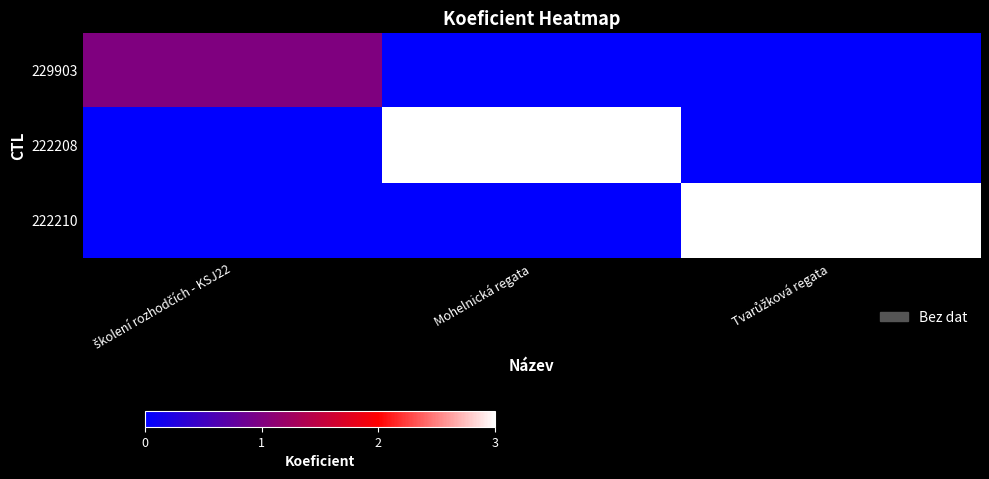

What is the total value across all series at školení rozhodčích - KSJ22?

1